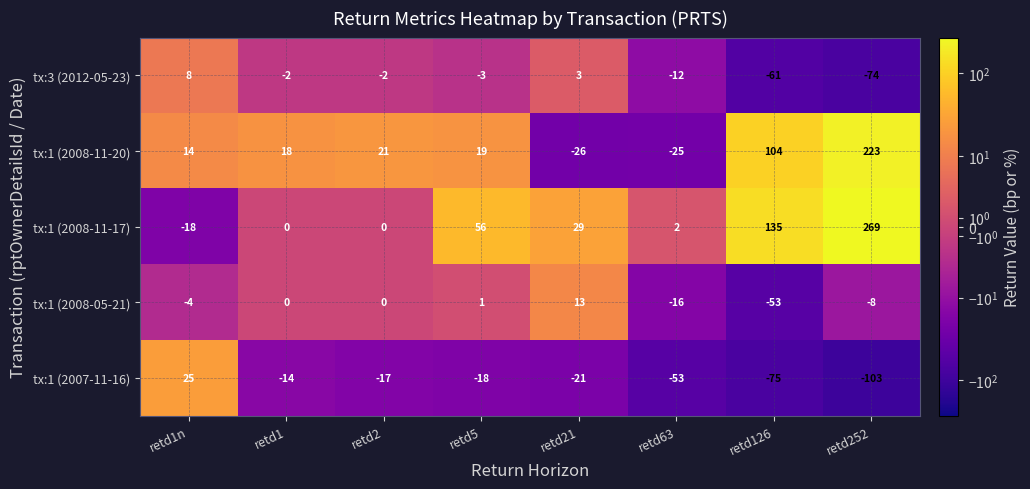

Which series changed the most between retd1n and retd5?

tx:1 (2008-11-17)